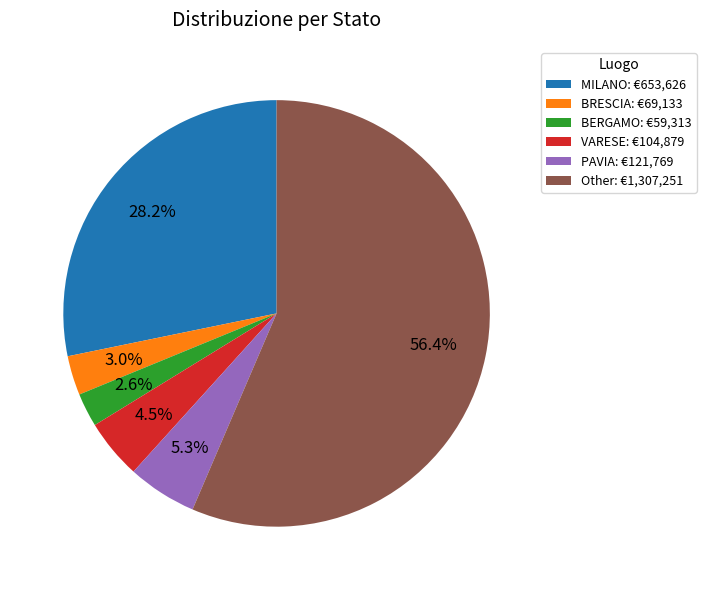

What is the ratio of the value at BERGAMO: €59,313 to the value at BRESCIA: €69,133?

0.9